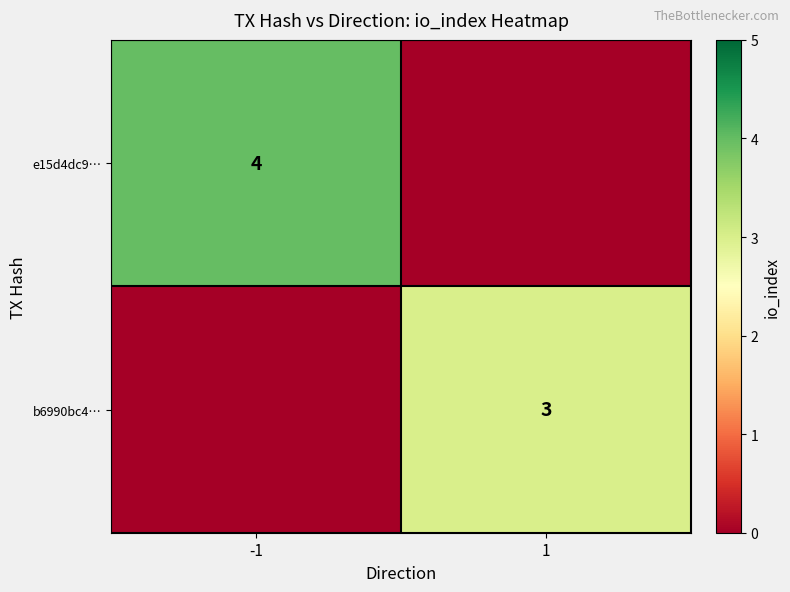

The e15d4dc9… series shows 4 at -1. True or false?

True